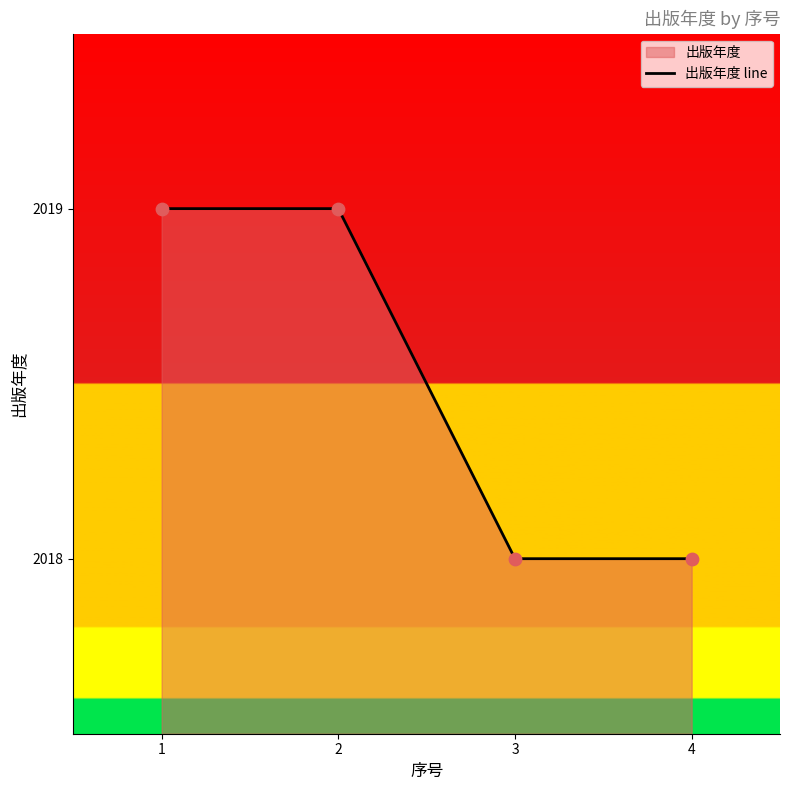

Approximately how many times larger is the value at 1 compared to 4?

1.0